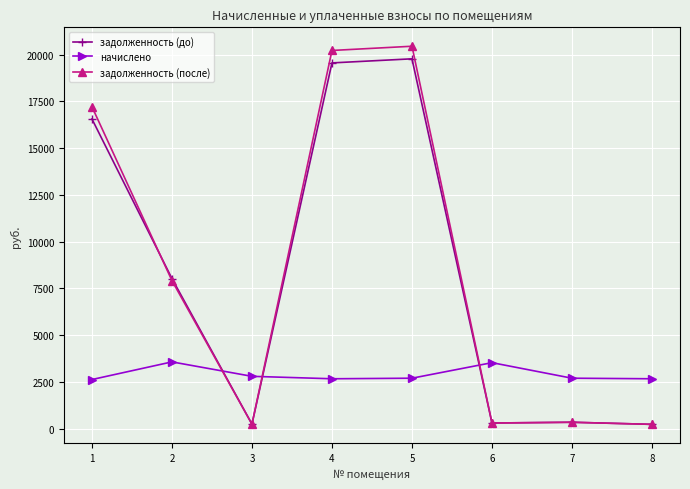

At how many categories does at least one series exceed 8900?

3